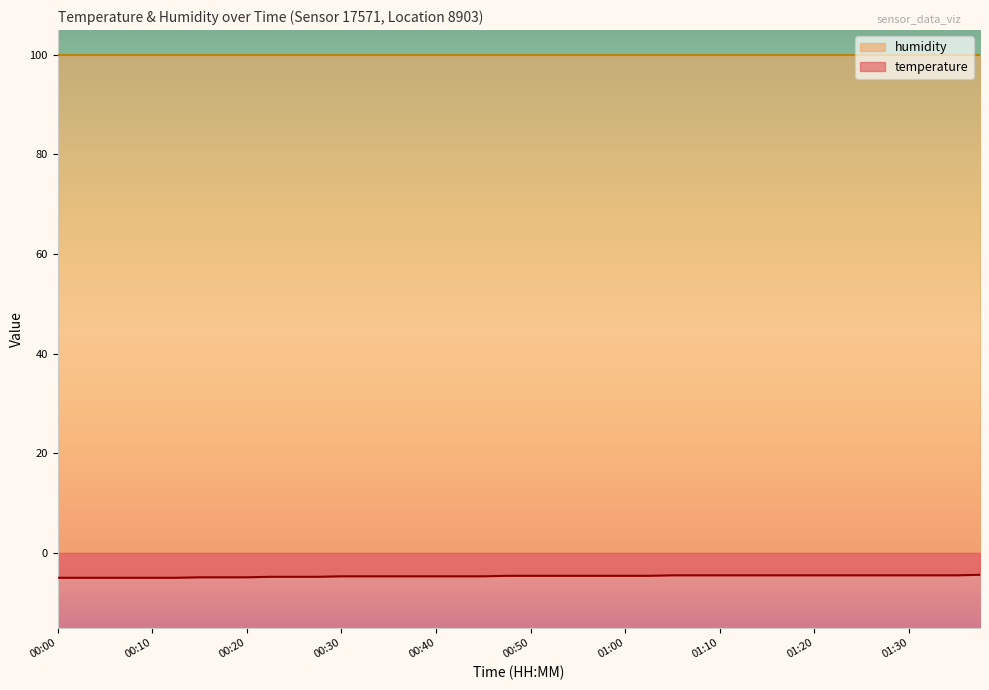

Reading left to right, extract all data points from this chart.

00:00=-5.0	00:03=-5.0	00:05=-5.0	00:08=-5.0	00:10=-5.0	00:13=-5.0	00:15=-4.9	00:18=-4.9	00:20=-4.9	00:23=-4.8	00:25=-4.8	00:28=-4.8	00:30=-4.7	00:32=-4.7	00:35=-4.7	00:37=-4.7	00:40=-4.7	00:42=-4.7	00:45=-4.7	00:47=-4.6	00:50=-4.6	00:52=-4.6	00:55=-4.6	00:57=-4.6	01:00=-4.6	01:02=-4.6	01:05=-4.5	01:07=-4.5	01:10=-4.5	01:12=-4.5	01:15=-4.5	01:17=-4.5	01:20=-4.5	01:22=-4.5	01:25=-4.5	01:27=-4.5	01:30=-4.5	01:32=-4.5	01:34=-4.5	01:37=-4.4